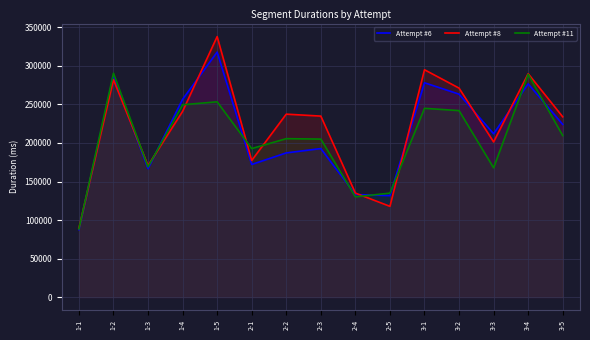

True or false: Attempt #11 has more than 1 interior local peaks.

True